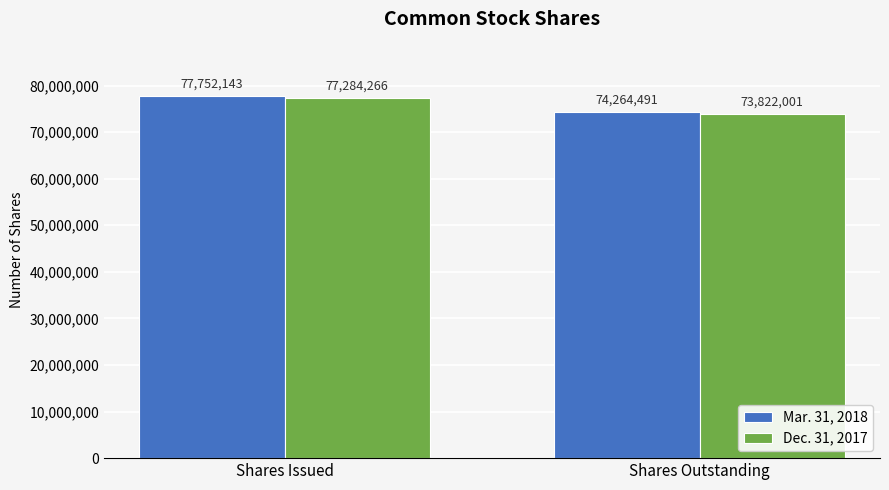

Where is Dec. 31, 2017 nearest to the value 75553133?

Shares Outstanding